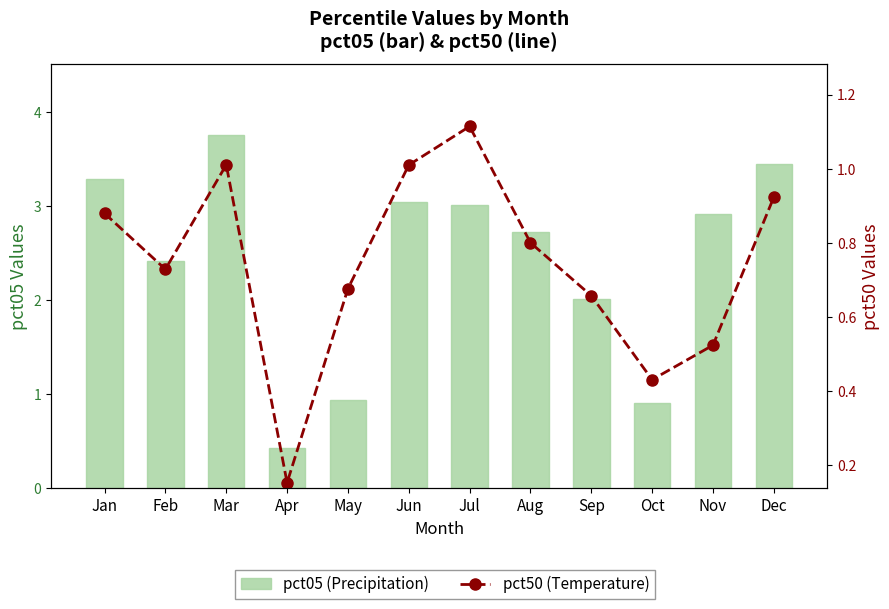

What value does the pct05 (Precipitation) series have at Mar?

3.8